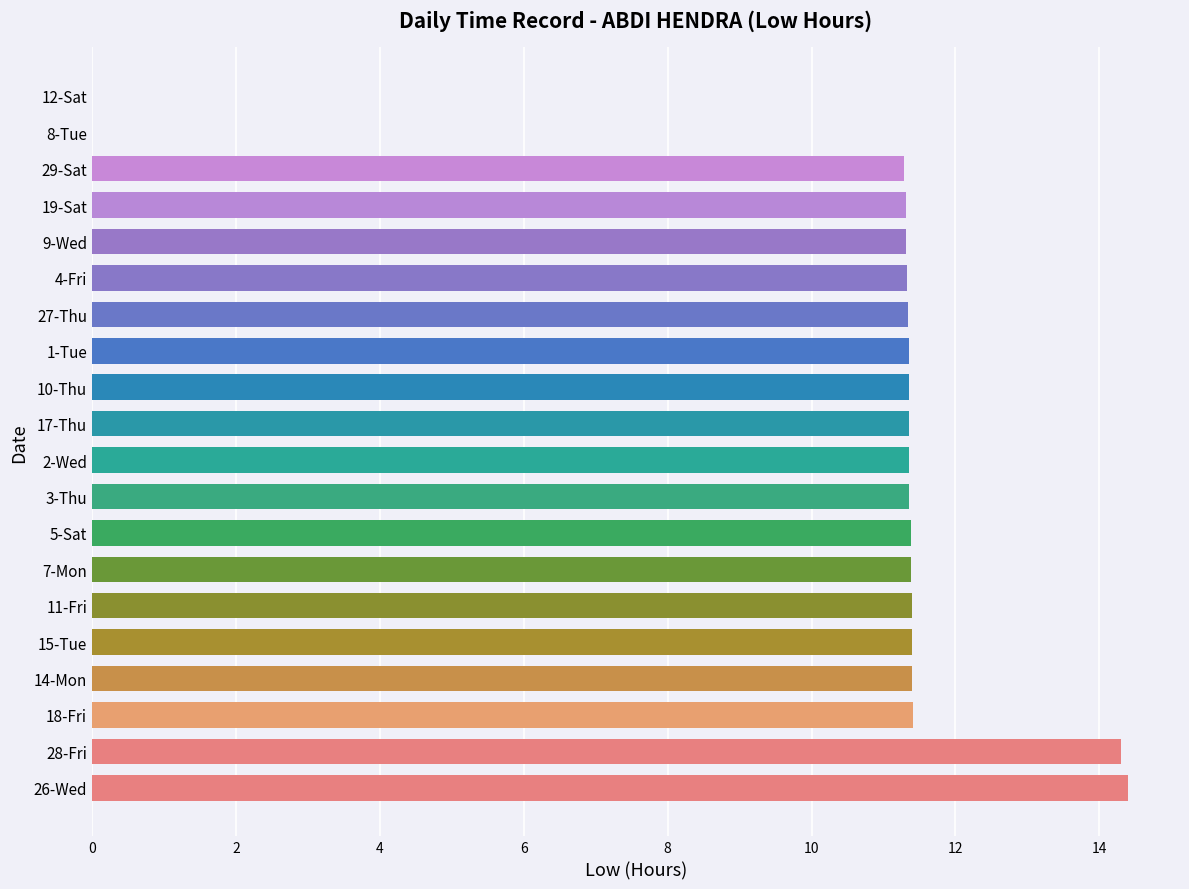

What is the greatest value displayed?

14.4